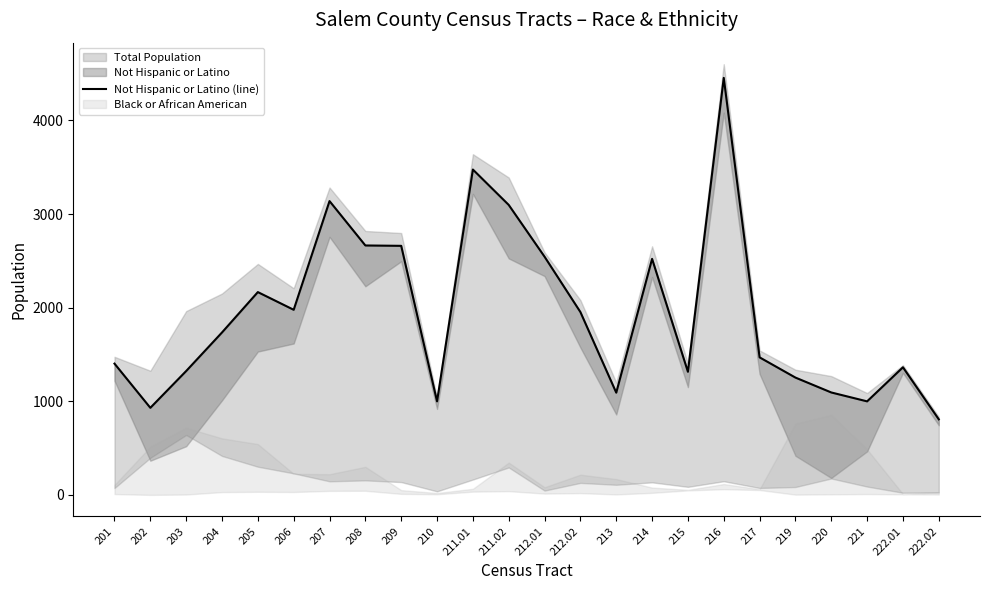

Reading right to left, list all the values displayed in this chart.

807	1363	999	1094	1253	1469	4454	1315	2521	1092	1953	2544	3097	3475	999	2660	2664	3138	1977	2166	1735	1323	930	1402